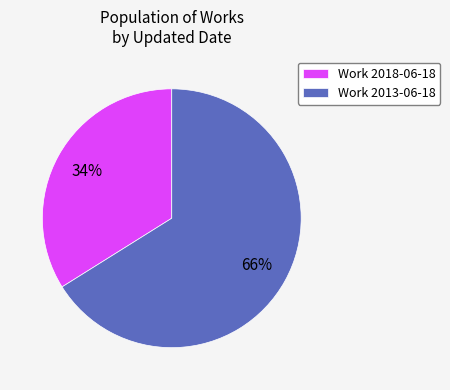

Between Work 2013-06-18 and Work 2018-06-18, which is larger?

Work 2013-06-18